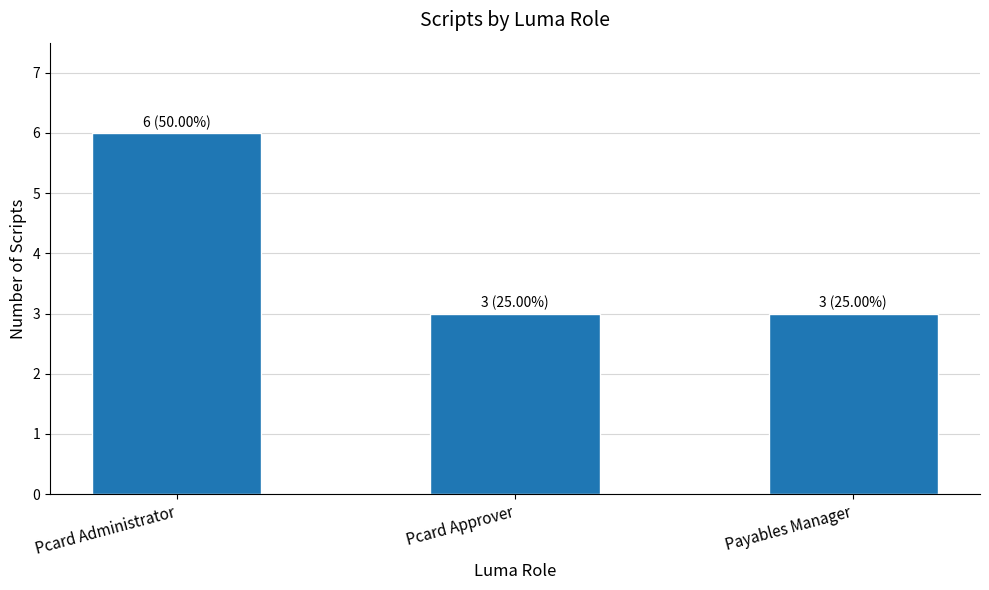

Is it true that the value at Pcard Approver is 3?

True